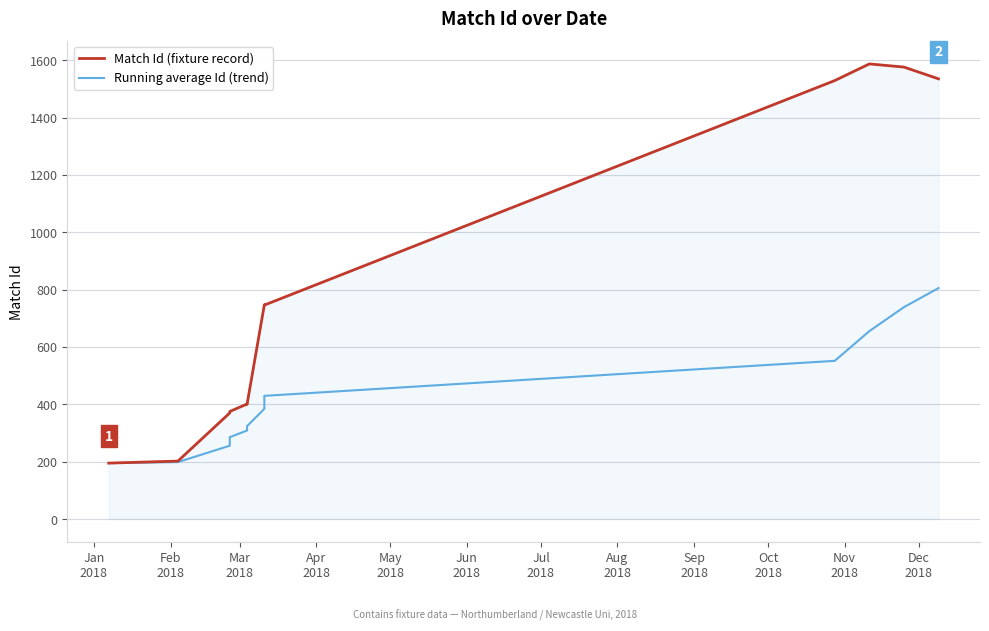

What is the difference between the maximum and minimum values in the Running average Id (trend) series?

610.2